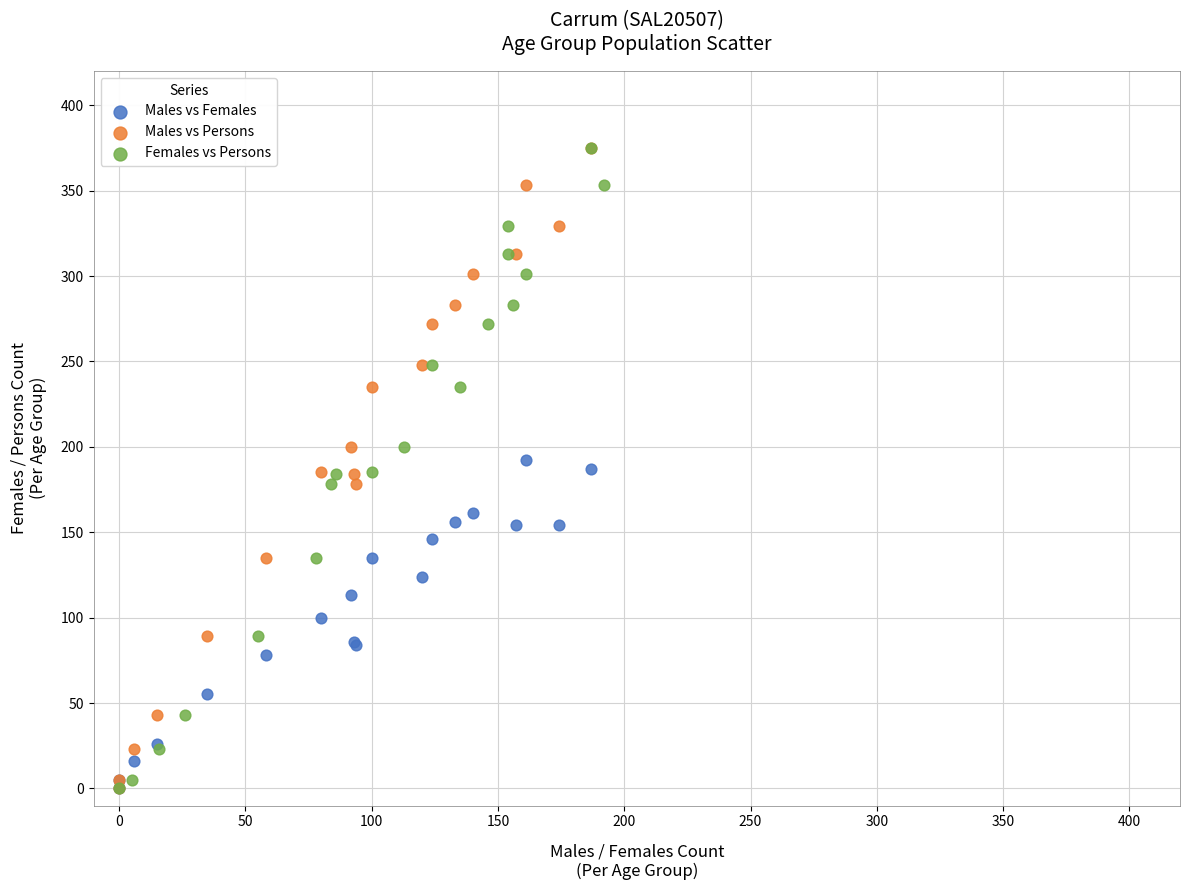

What are all the series names shown in the legend?

Males vs Females, Males vs Persons, Females vs Persons